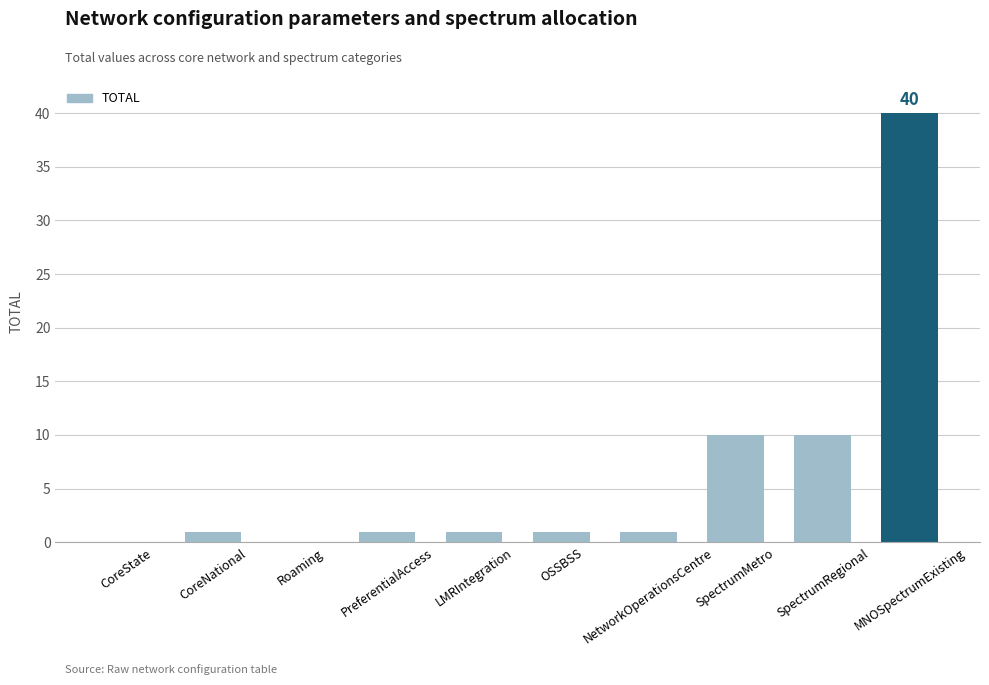

What is the sum of the values at SpectrumRegional and LMRIntegration?

11